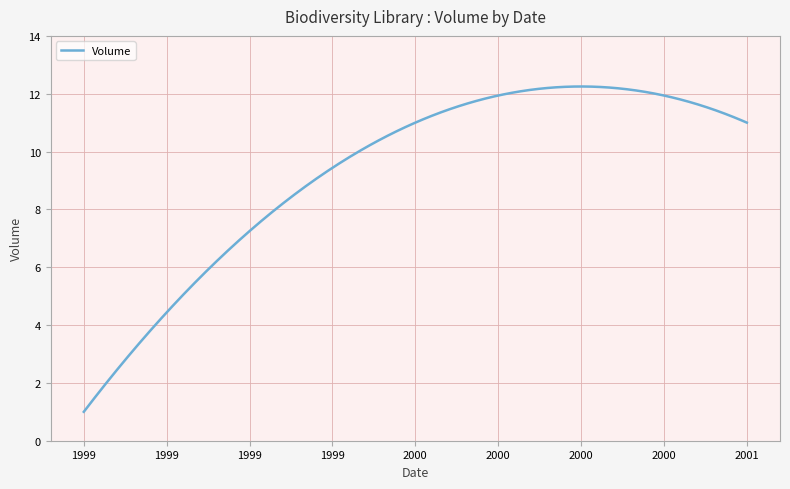

What is the greatest value displayed?

12.2